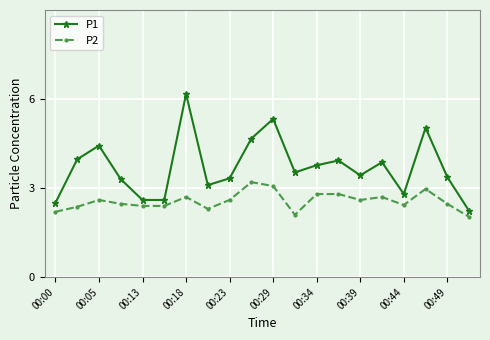

List the series in order of their overall mean, highest first.

P1, P2